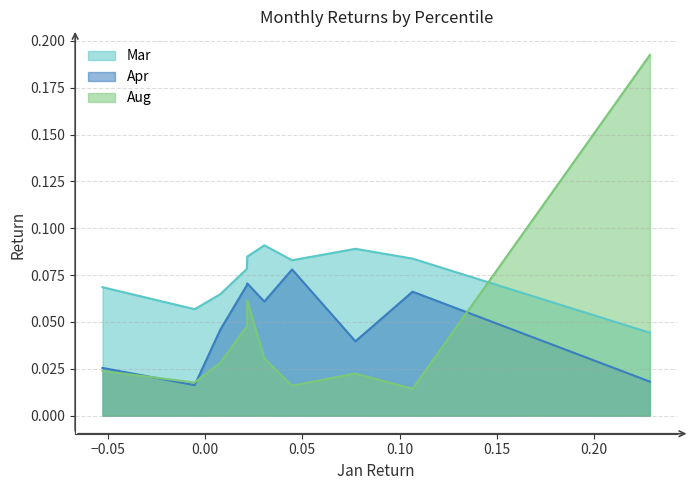

What is the greatest value displayed?

0.2